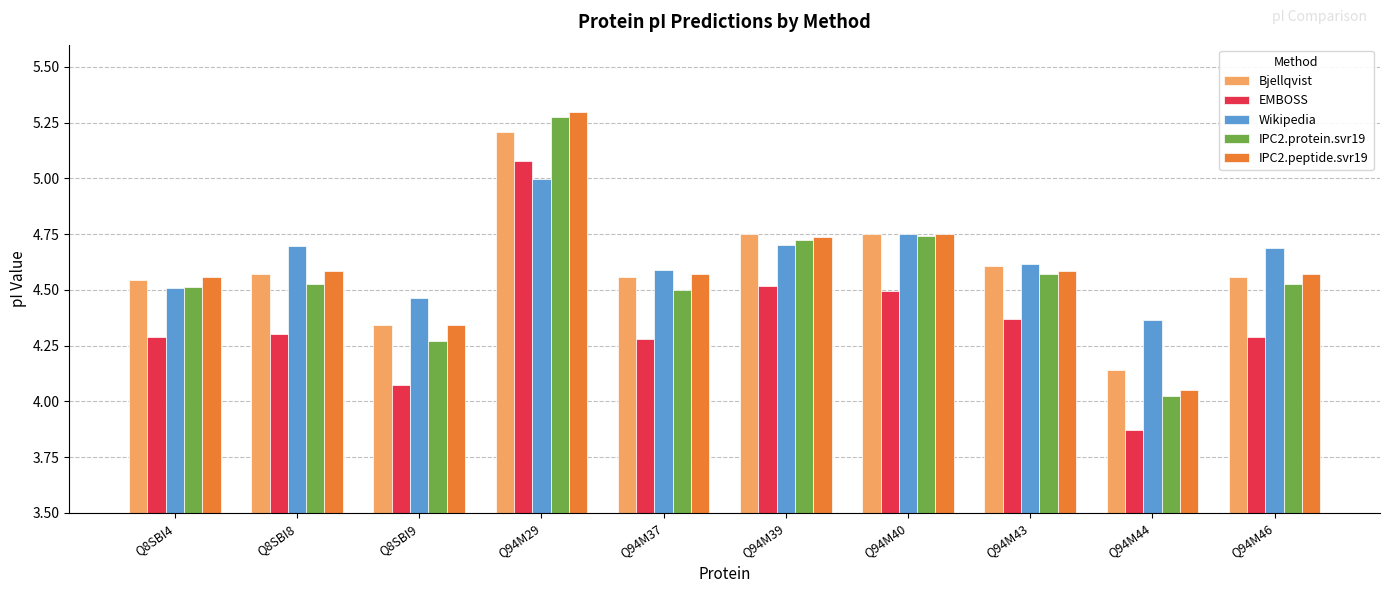

At which category does the chart reach its peak across all series?

Q94M29